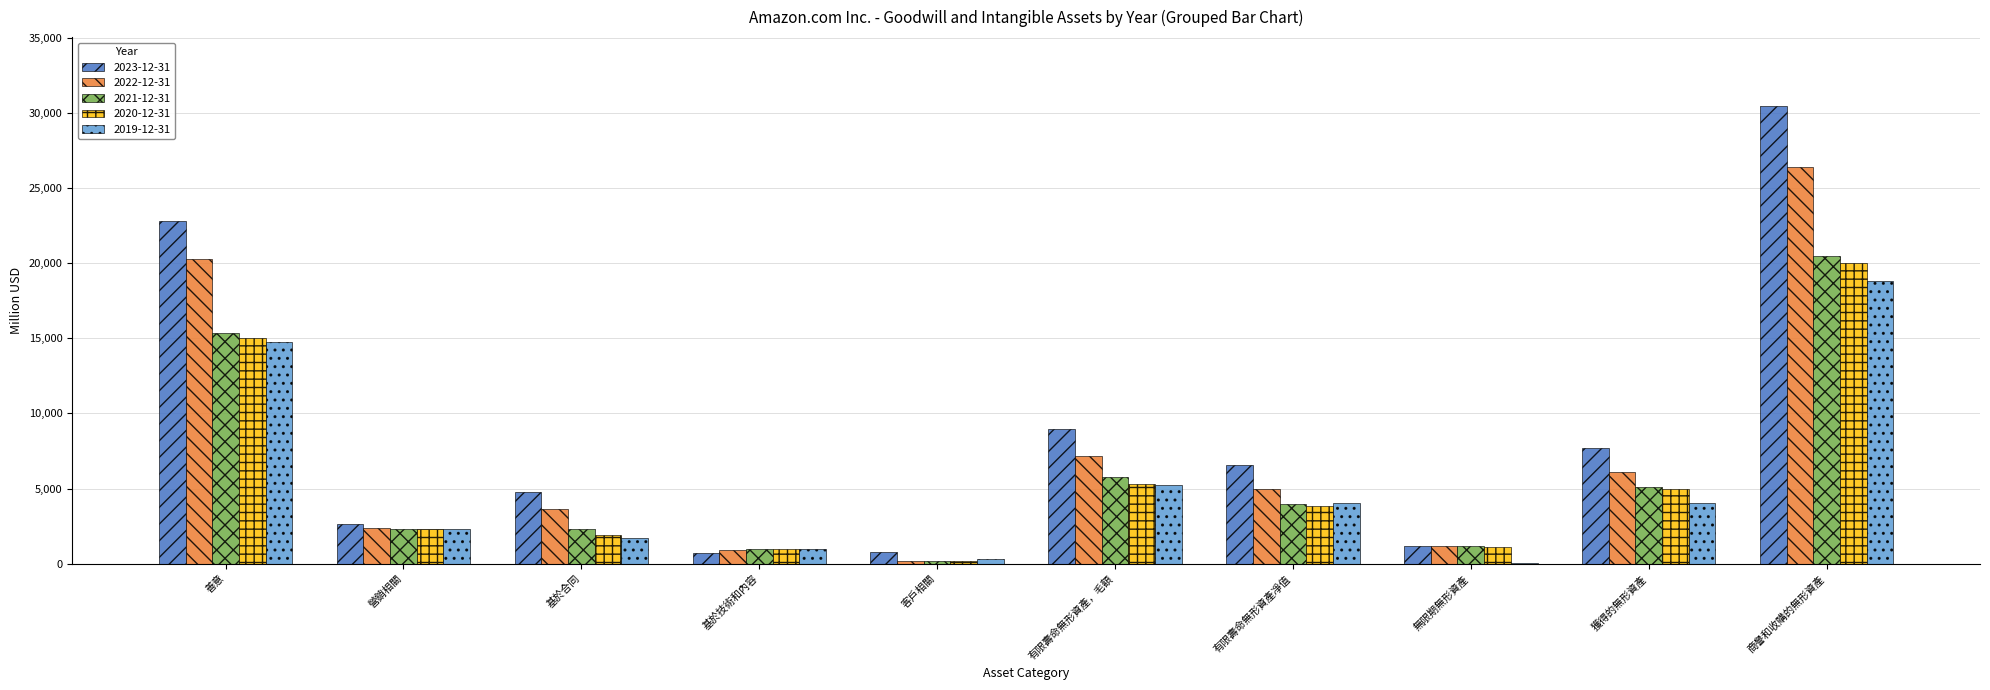

Is it true that 2023-12-31 equals 1147 at 無限期無形資產?

True